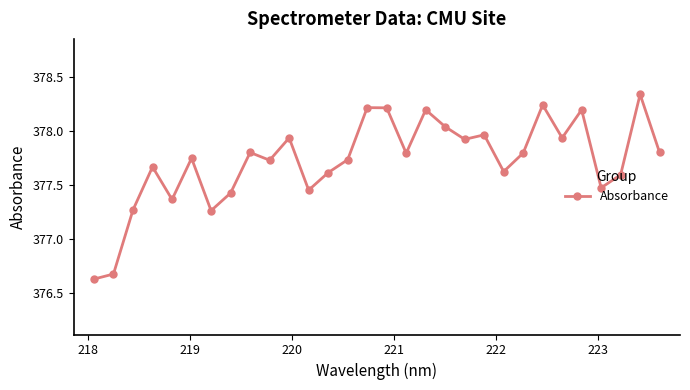

What is the difference between the second highest and minimum values?

1.6